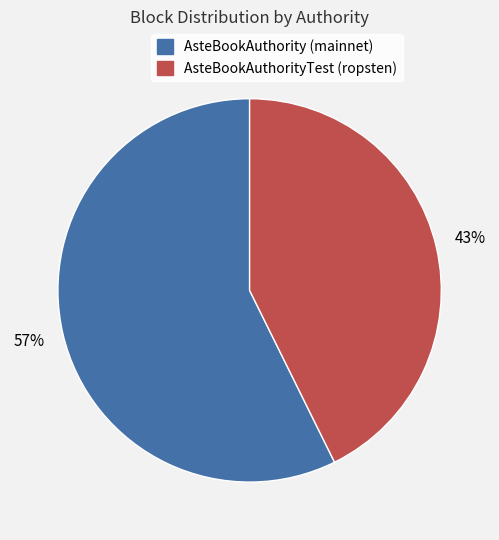

What is the largest slice in the pie chart?

AsteBookAuthority (mainnet)